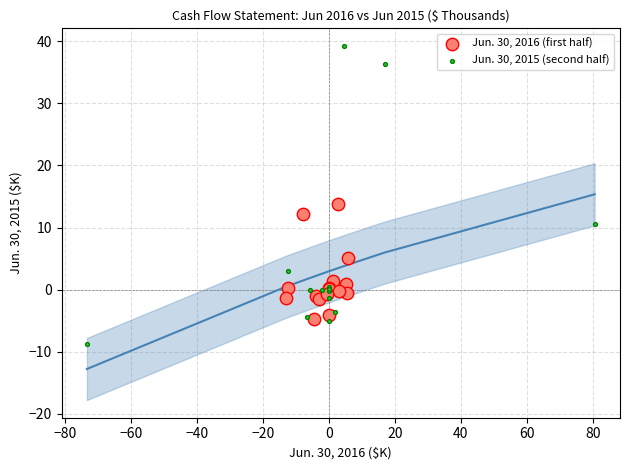

Which series contains the lowest Y value?

Jun. 30, 2015 (second half)